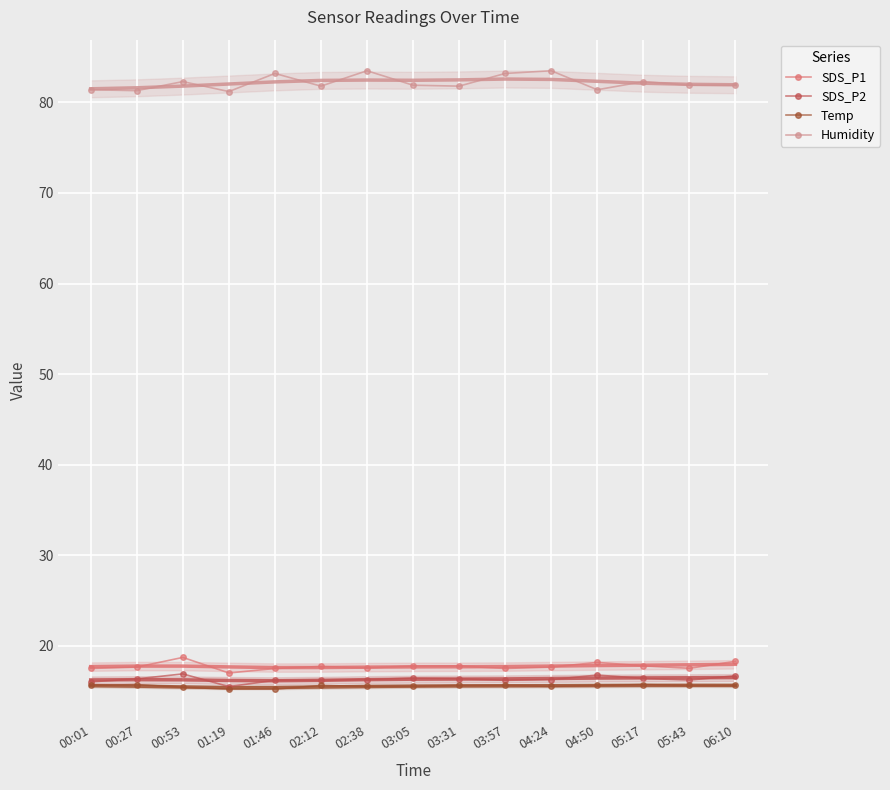

What is the smallest value displayed?

15.2